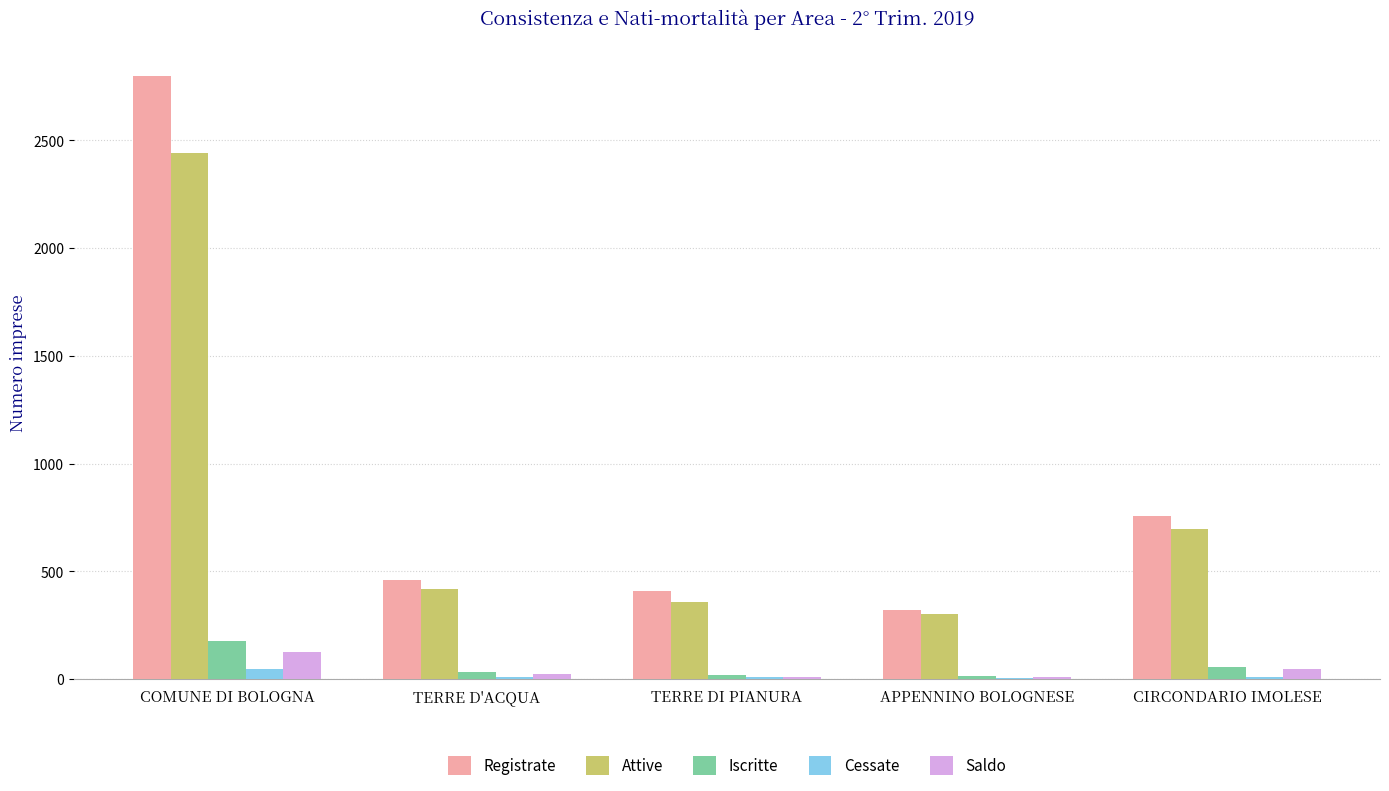

What are all the series names shown in the legend?

Registrate, Attive, Iscritte, Cessate, Saldo